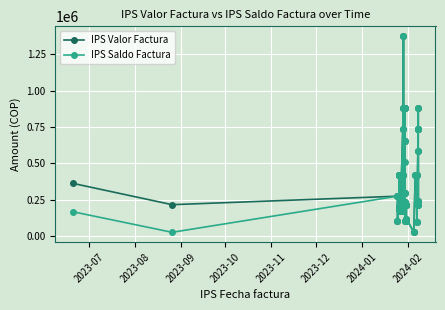

What is the difference between the maximum and second lowest values in the IPS Saldo Factura series?

1348215